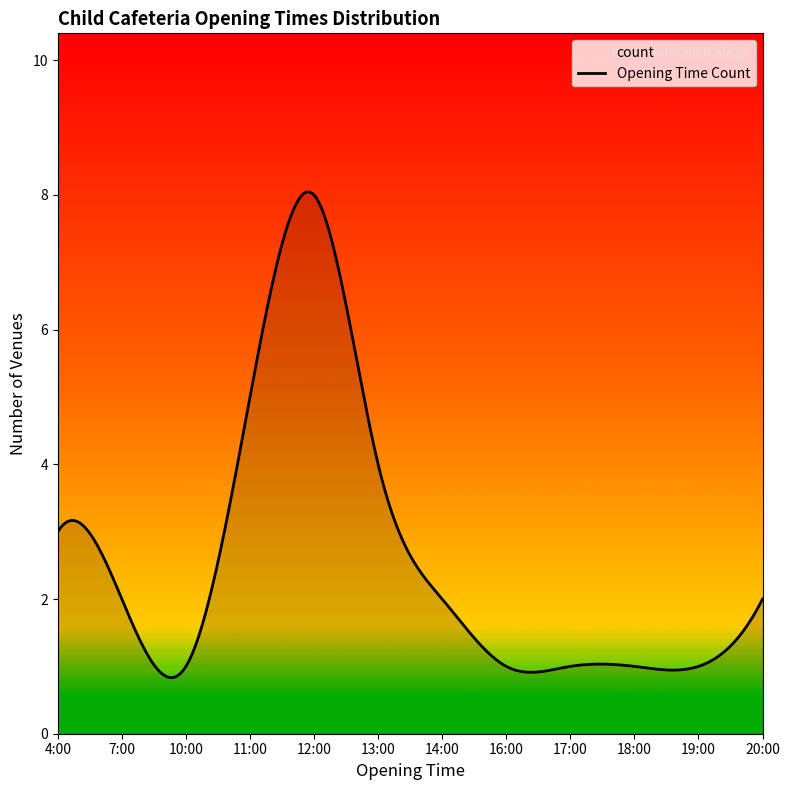

How many distinct data groups are displayed?

1